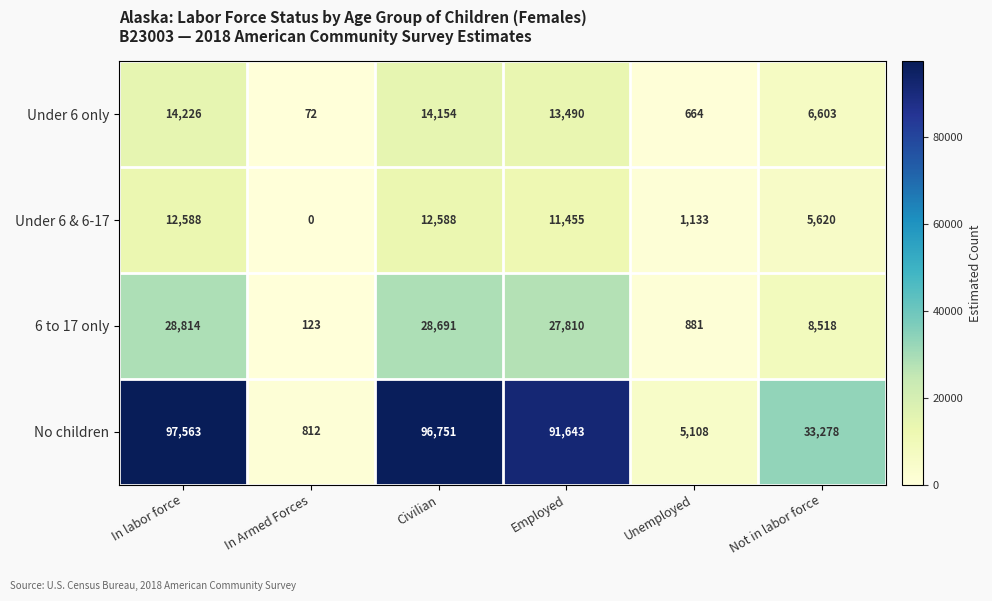

Which category has the lowest value in the 6 to 17 only series?

In Armed Forces